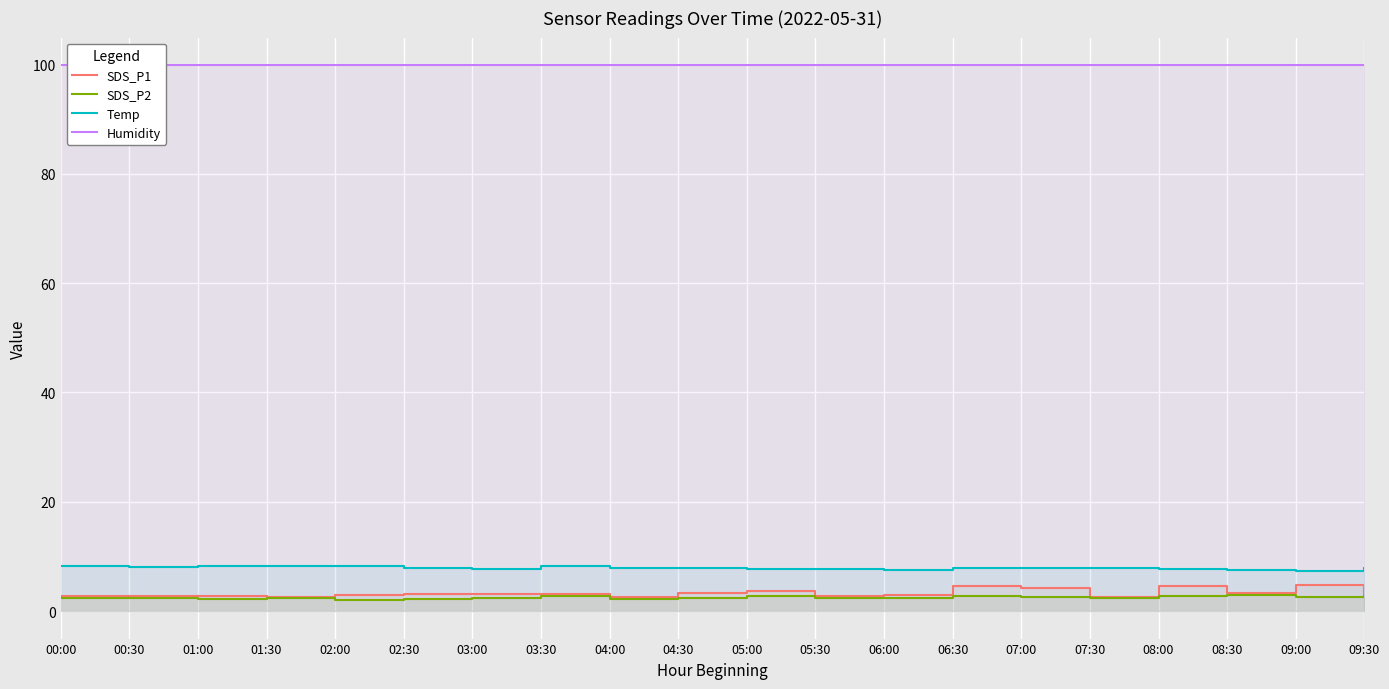

How many lines are shown in the chart?

4